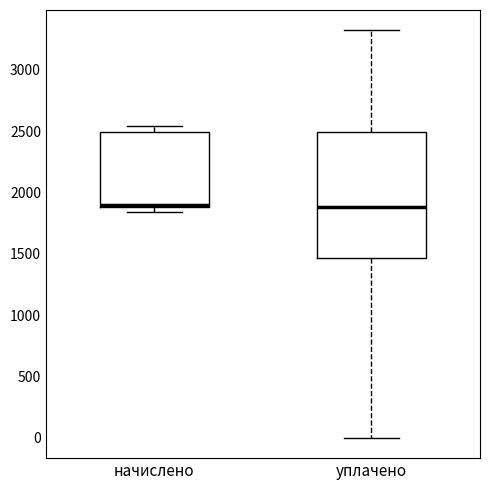

Where does the lower whisker of the box for уплачено end on the y-axis? The values are not printed on the chart, so give them approximately, as read against the axis.

0